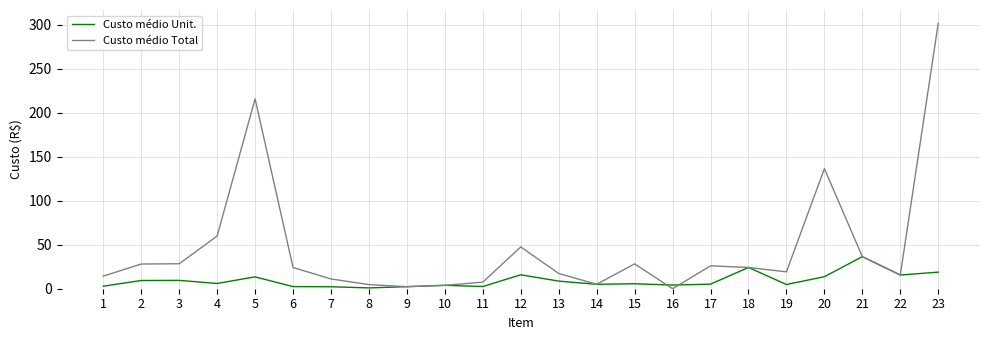

Which series ends up on top after the final intersection of Custo médio Unit. and Custo médio Total?

Custo médio Total